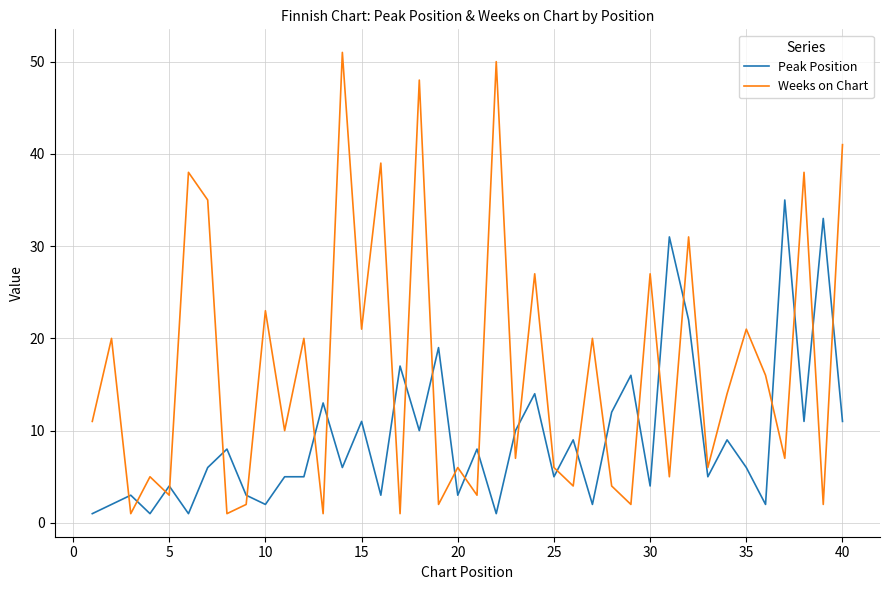

What is the sum of all Weeks on Chart values?

669